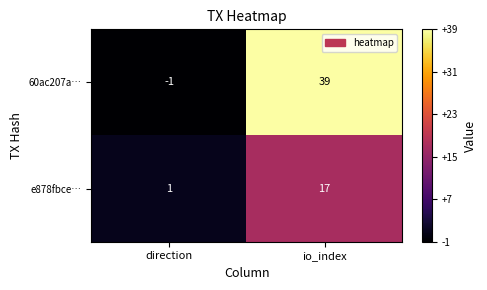

Reading left to right, what are all the values shown in this chart?

60ac207a…: direction=-1	io_index=39
e878fbce…: direction=1	io_index=17